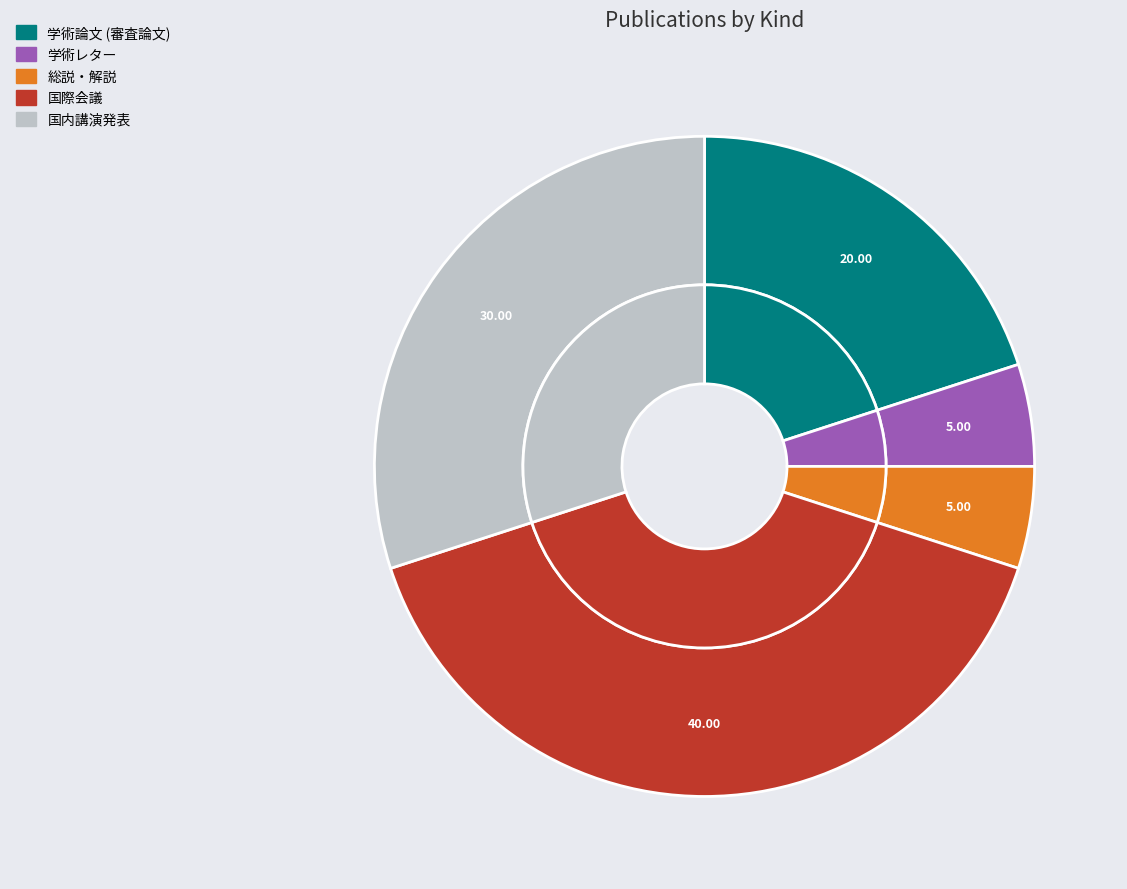

Is 国内講演発表 the majority of the pie?

No